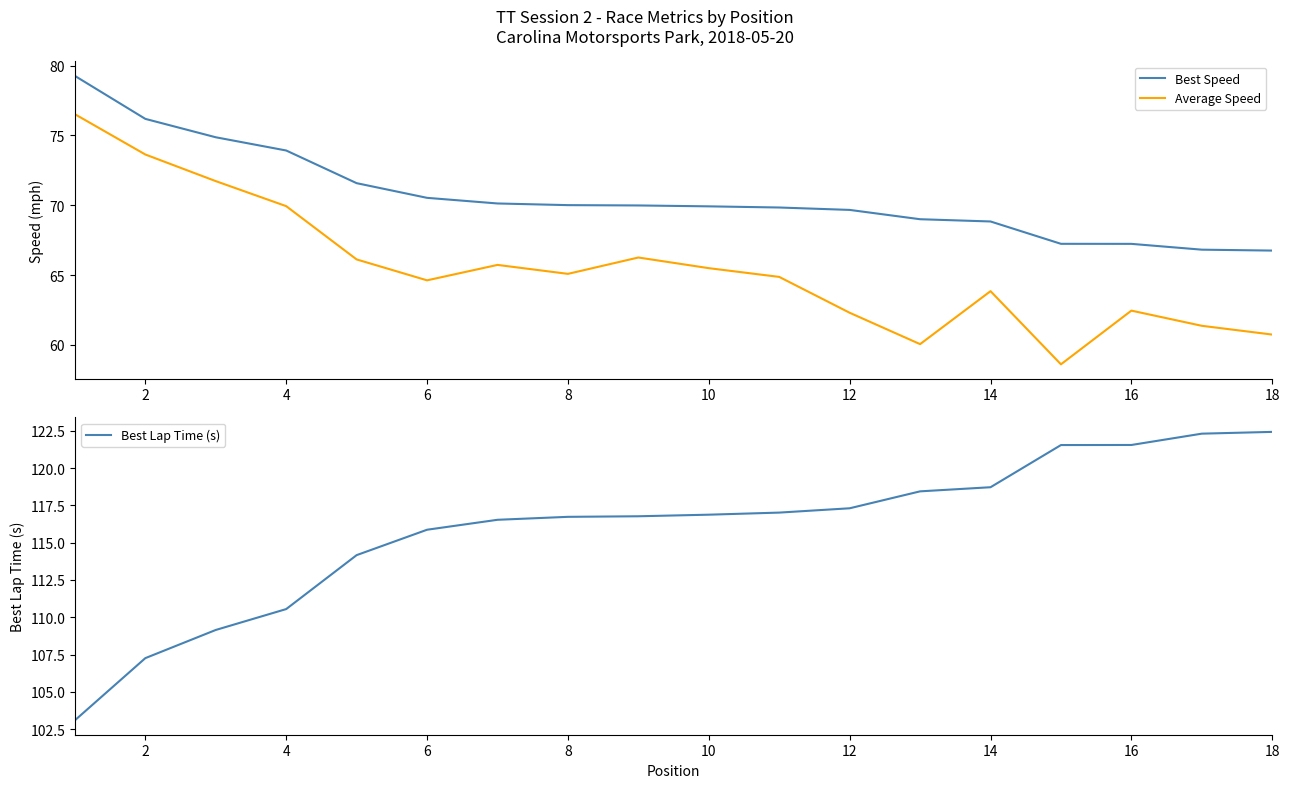

Rank the series by their maximum value, from highest to lowest.

Best Lap Time (s), Best Speed, Average Speed